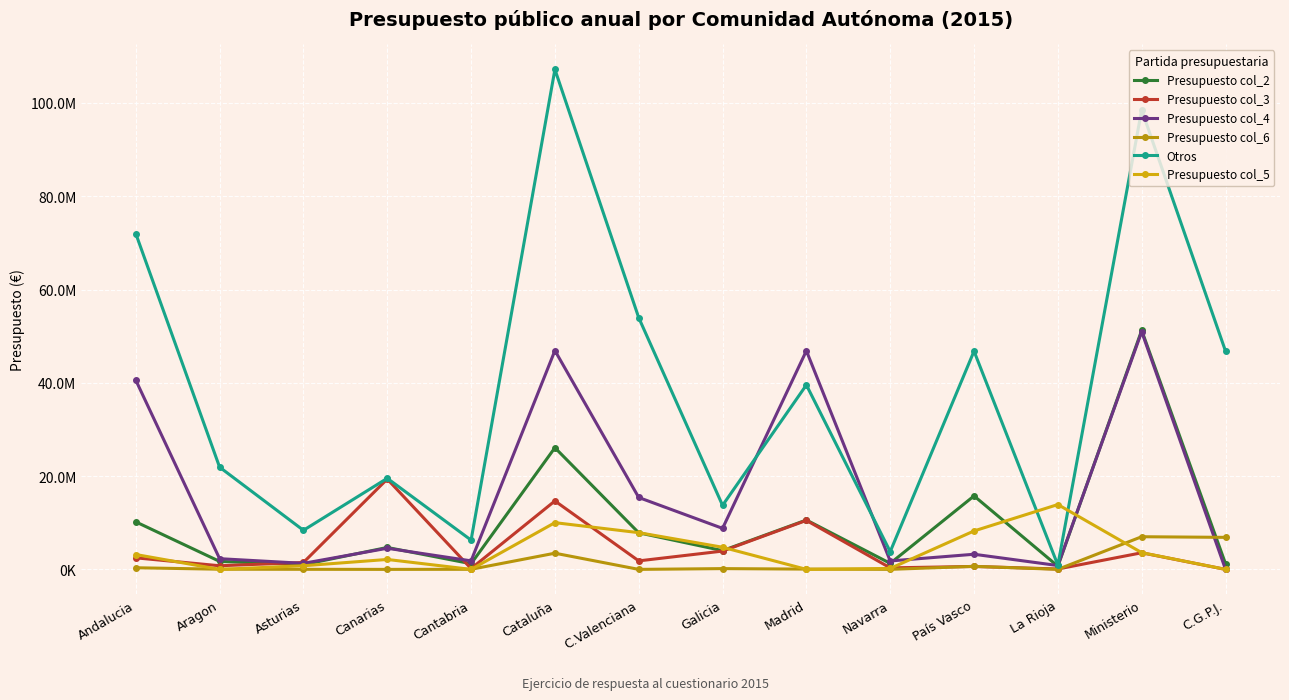

What are all the series names shown in the legend?

Presupuesto col_2, Presupuesto col_3, Presupuesto col_4, Presupuesto col_6, Otros, Presupuesto col_5